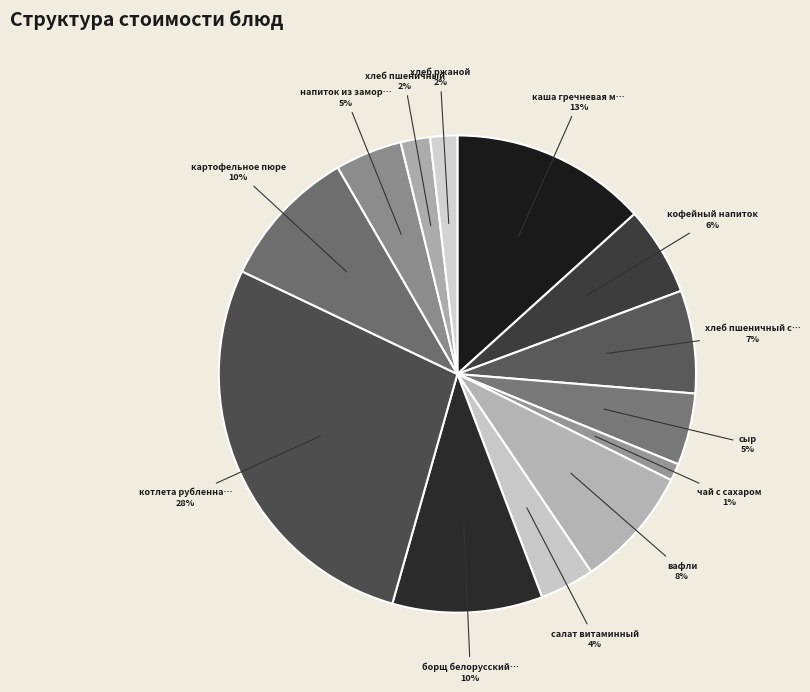

How many slices are in this pie chart?

13